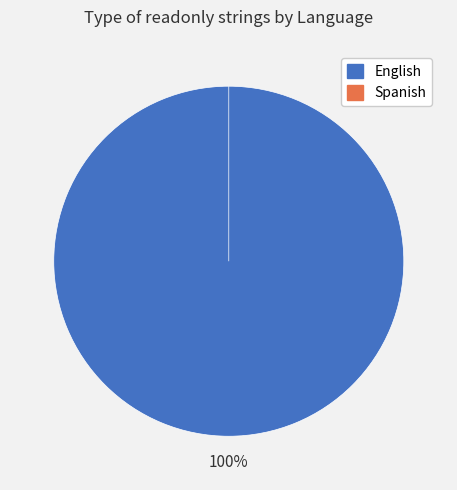

Is there any slice that represents more than half of the pie?

Yes